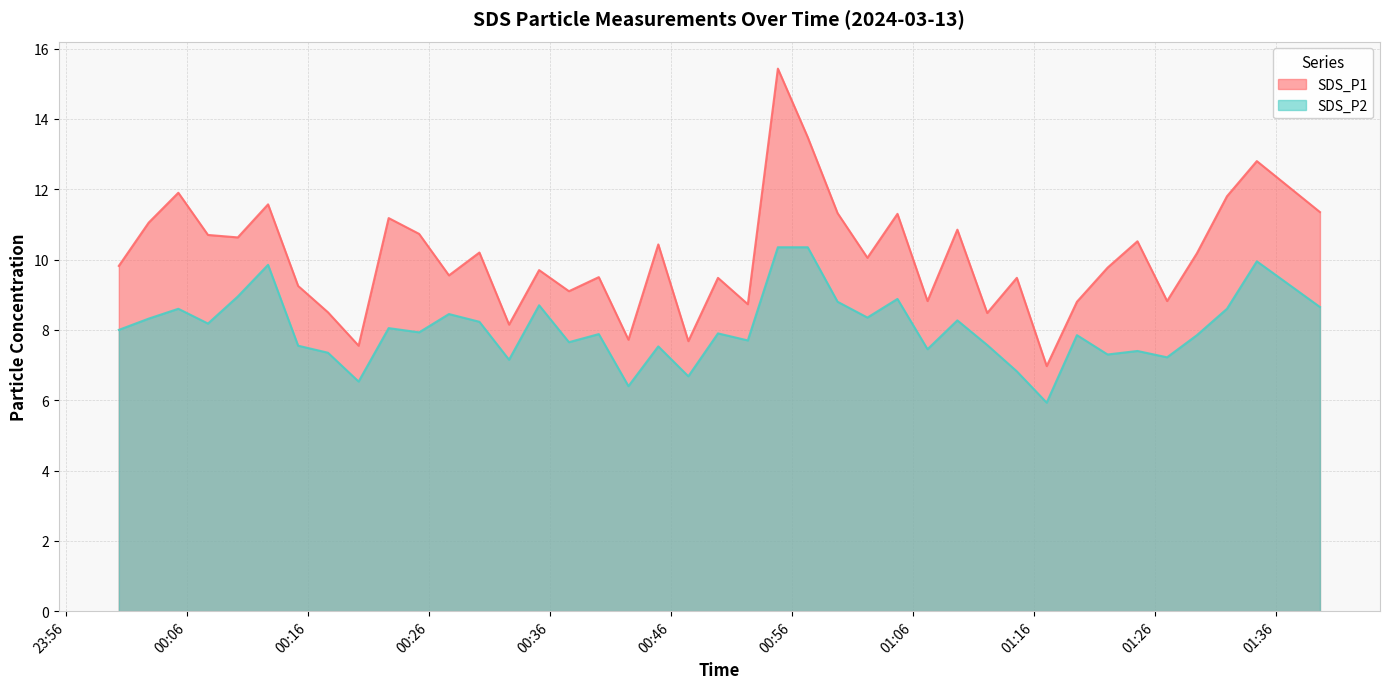

Where is the first local maximum for SDS_P2?

2024/03/13 00:05:17